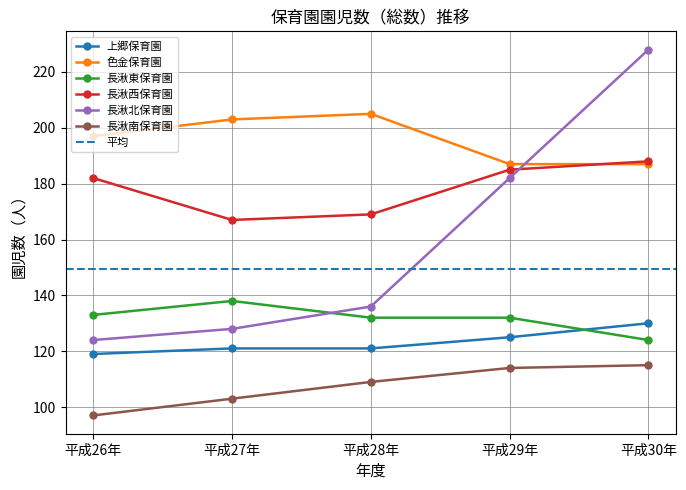

Reading left to right, list all the values displayed in this chart.

上郷保育園: 平成26年=119	平成27年=121	平成28年=121	平成29年=125	平成30年=130
色金保育園: 平成26年=197	平成27年=203	平成28年=205	平成29年=187	平成30年=187
長湫東保育園: 平成26年=133	平成27年=138	平成28年=132	平成29年=132	平成30年=124
長湫西保育園: 平成26年=182	平成27年=167	平成28年=169	平成29年=185	平成30年=188
長湫北保育園: 平成26年=124	平成27年=128	平成28年=136	平成29年=182	平成30年=228
長湫南保育園: 平成26年=97	平成27年=103	平成28年=109	平成29年=114	平成30年=115